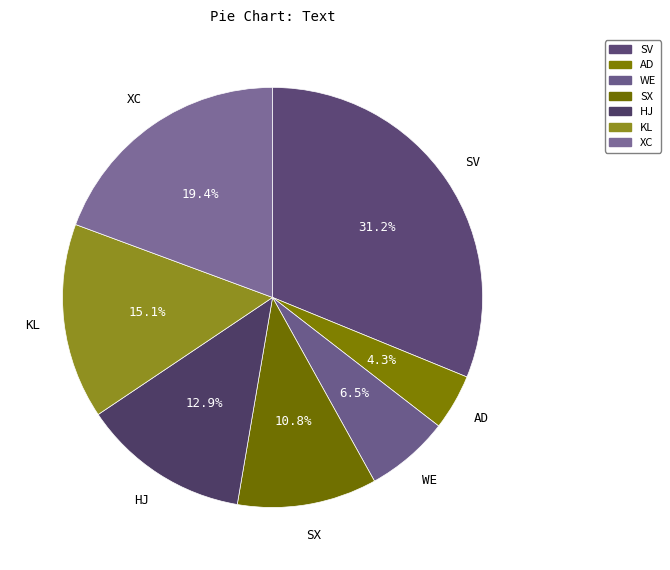

How many segments does this pie chart have?

7